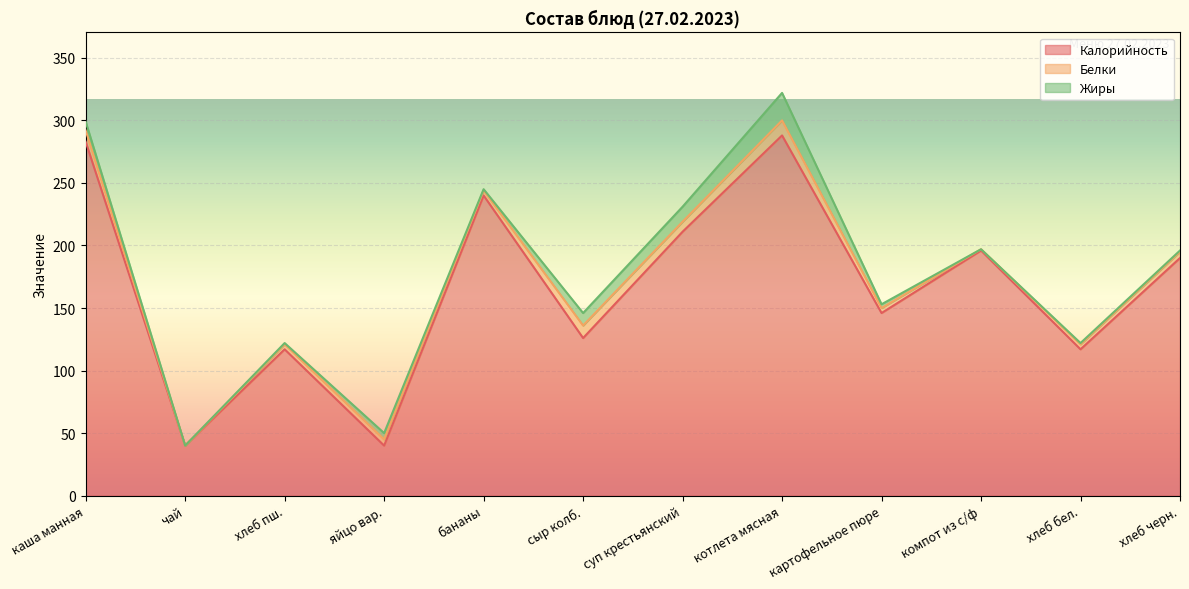

At which category is the sum across all series the highest?

котлета мясная